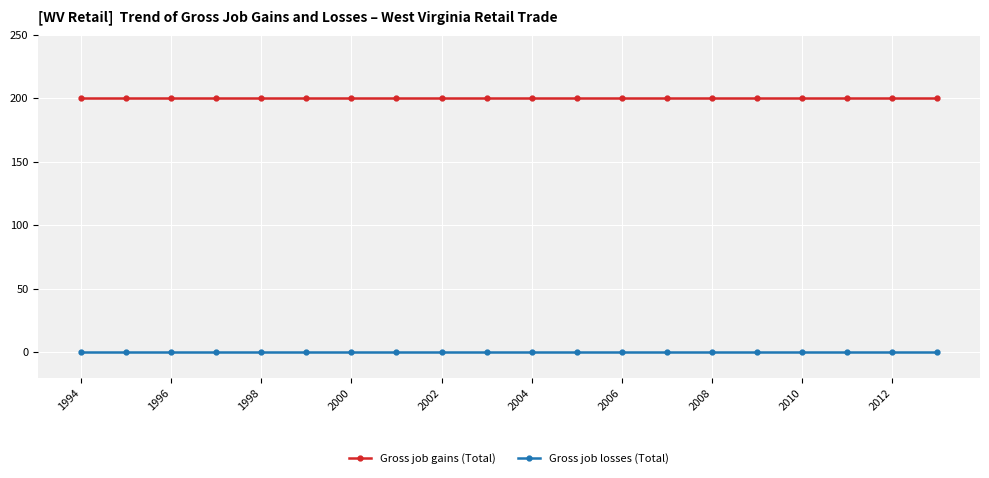

List the series in order of their peak value, lowest first.

Gross job losses (Total), Gross job gains (Total)